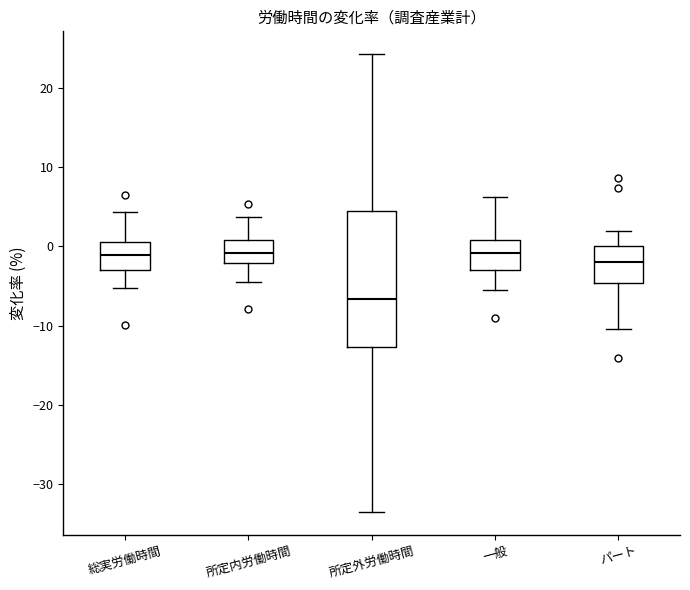

Reading left to right, transcribe this box plot: for each box, give where its median line is, the range the box spans, and where its two whiskers end, as read against the y-axis. The values are not printed on the chart, so give them approximately, as read against the axis.

総実労働時間: median -1, box -3 to 1, whiskers -5 to 4
所定内労働時間: median -1, box -2 to 1, whiskers -4 to 4
所定外労働時間: median -7, box -13 to 5, whiskers -34 to 24
一般: median -1, box -3 to 1, whiskers -5 to 6
パート: median -2, box -5 to 0, whiskers -10 to 2